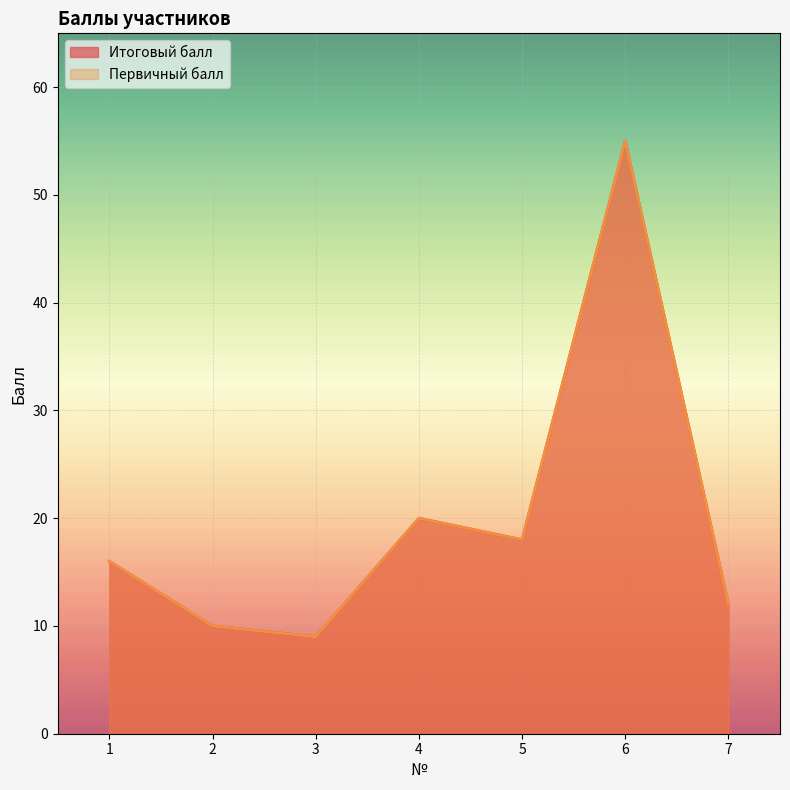

What is the highest value of the Первичный балл series?

55